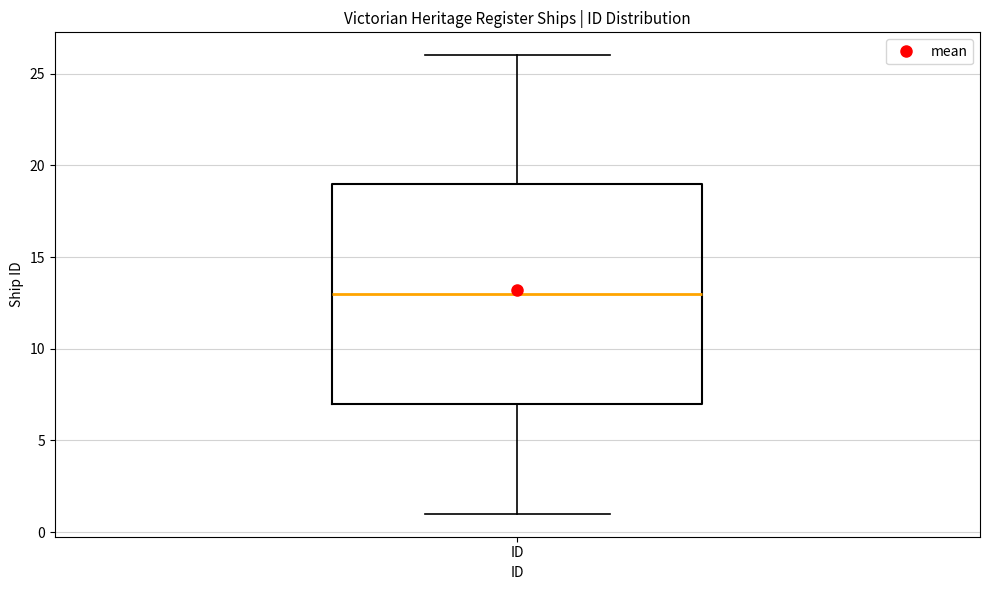

Read this box plot against the y-axis: the position of the median line, the range covered by the box, and the ends of both whiskers. The values are not printed on the chart, so give them approximately, as read against the axis.

median 13, box 7 to 19, whiskers 1 to 26